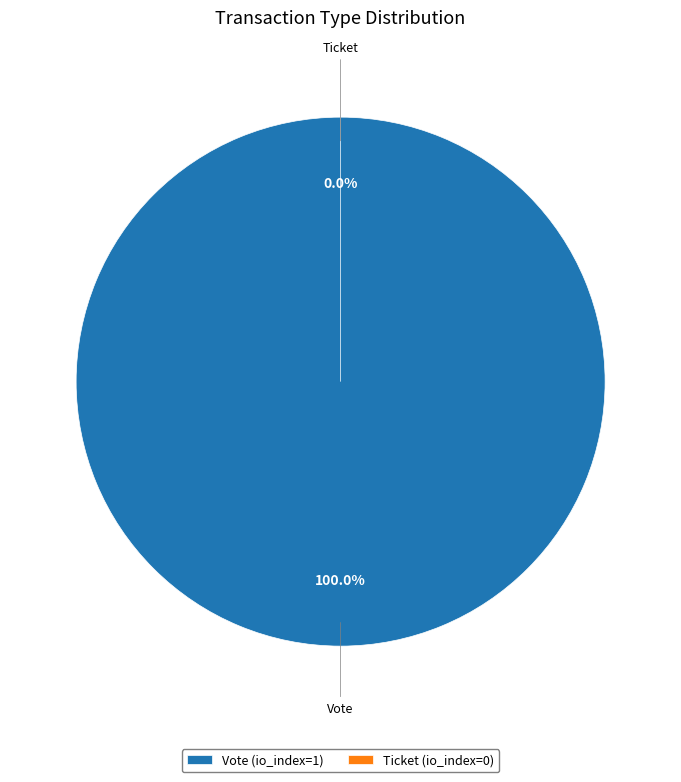

Does Vote represent more than half of the total?

Yes